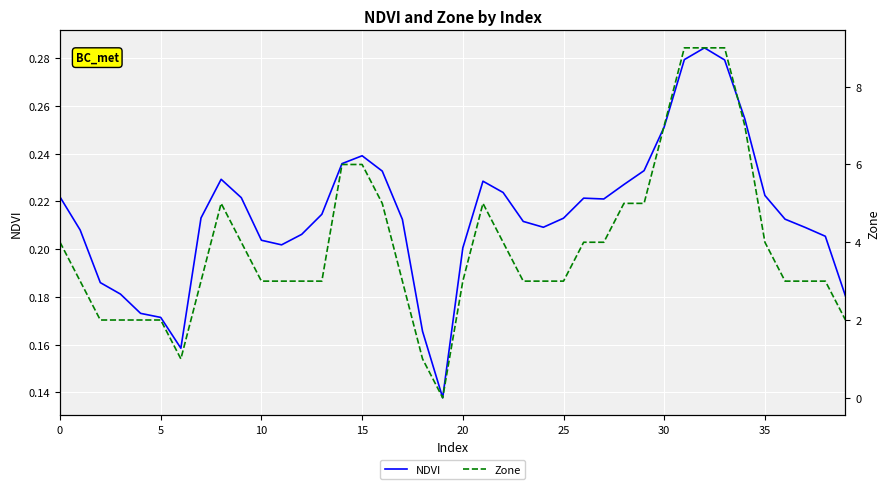

How many values in the Zone series are below 3?

8